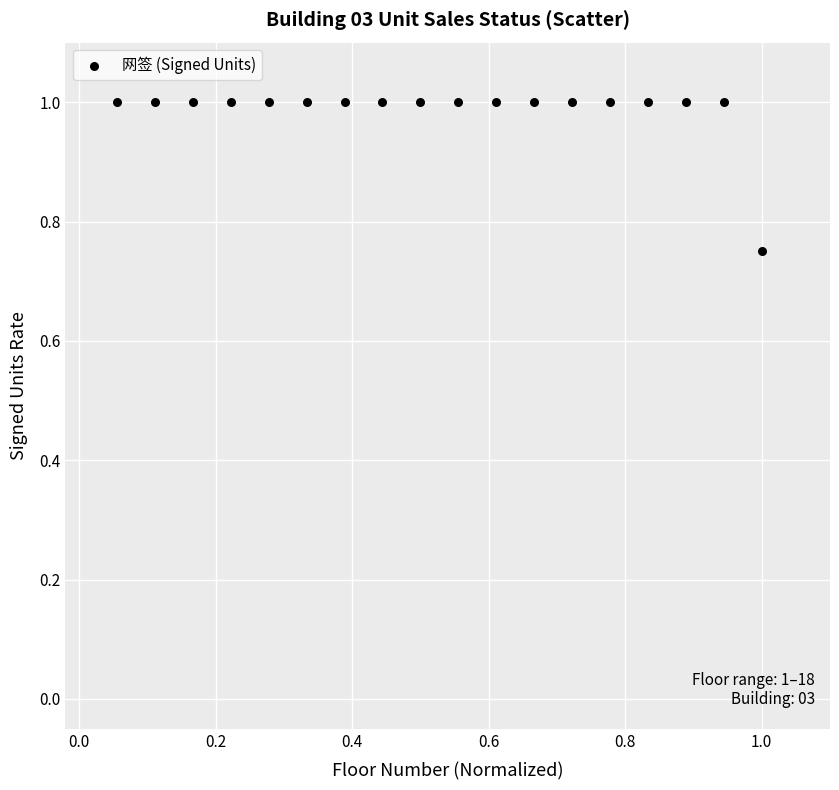

What is the range of X values (max minus min)?

0.9